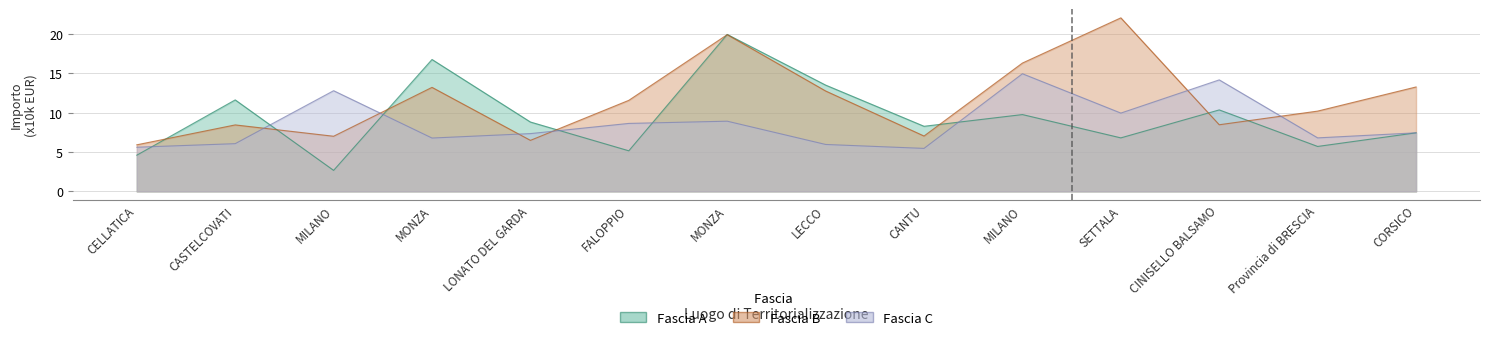

How many data points in Fascia C are above 7?

8